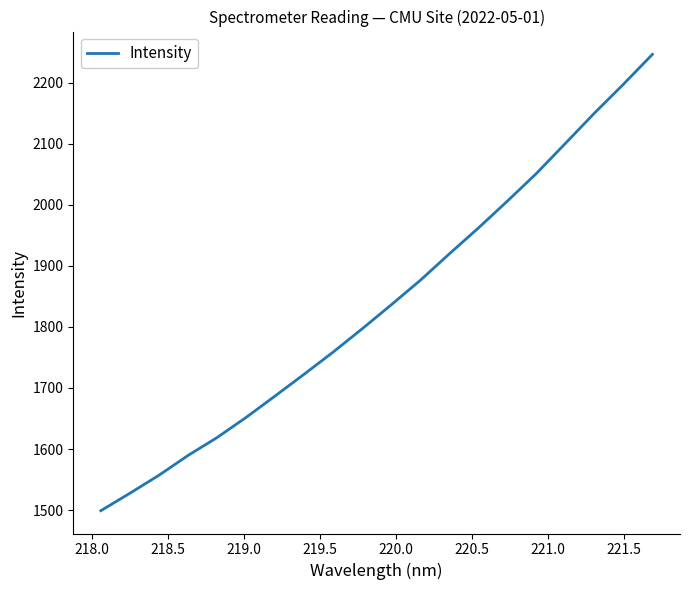

What is the difference between the maximum and minimum values?

747.6